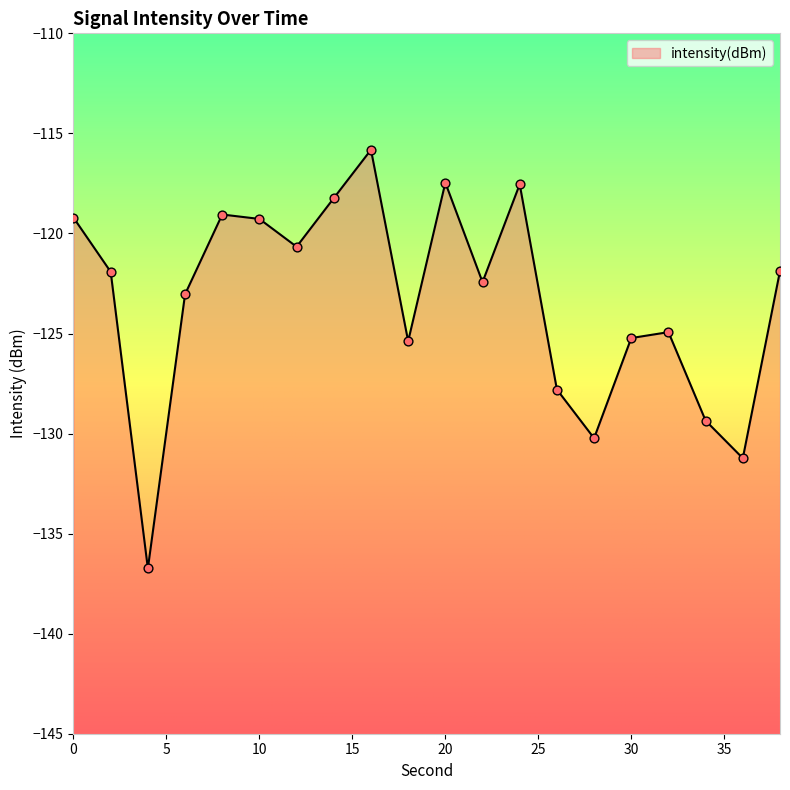

What is the change in value from 6 to 22?

+0.6